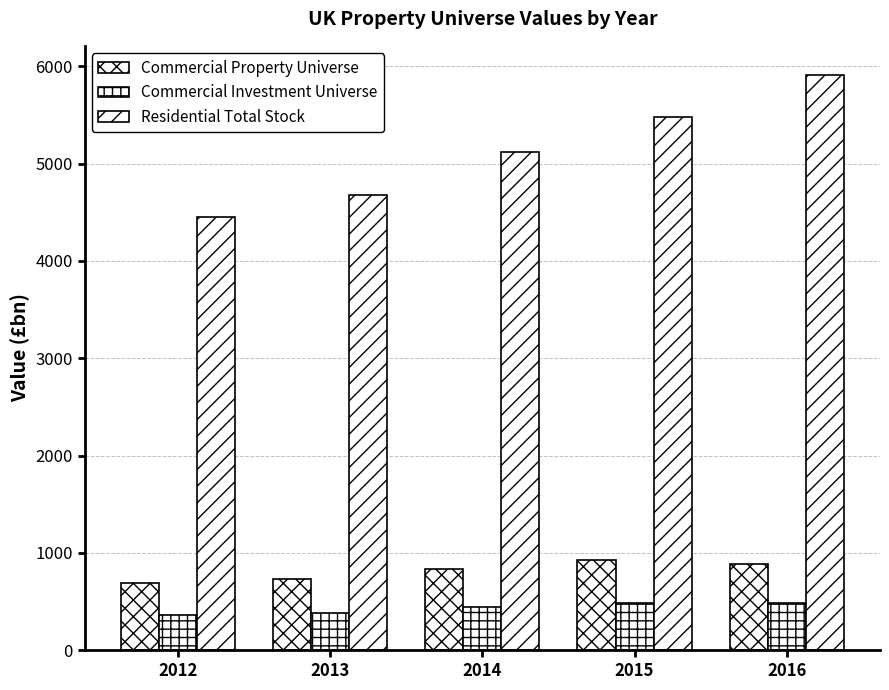

Does the chart contain stacked bars?

No